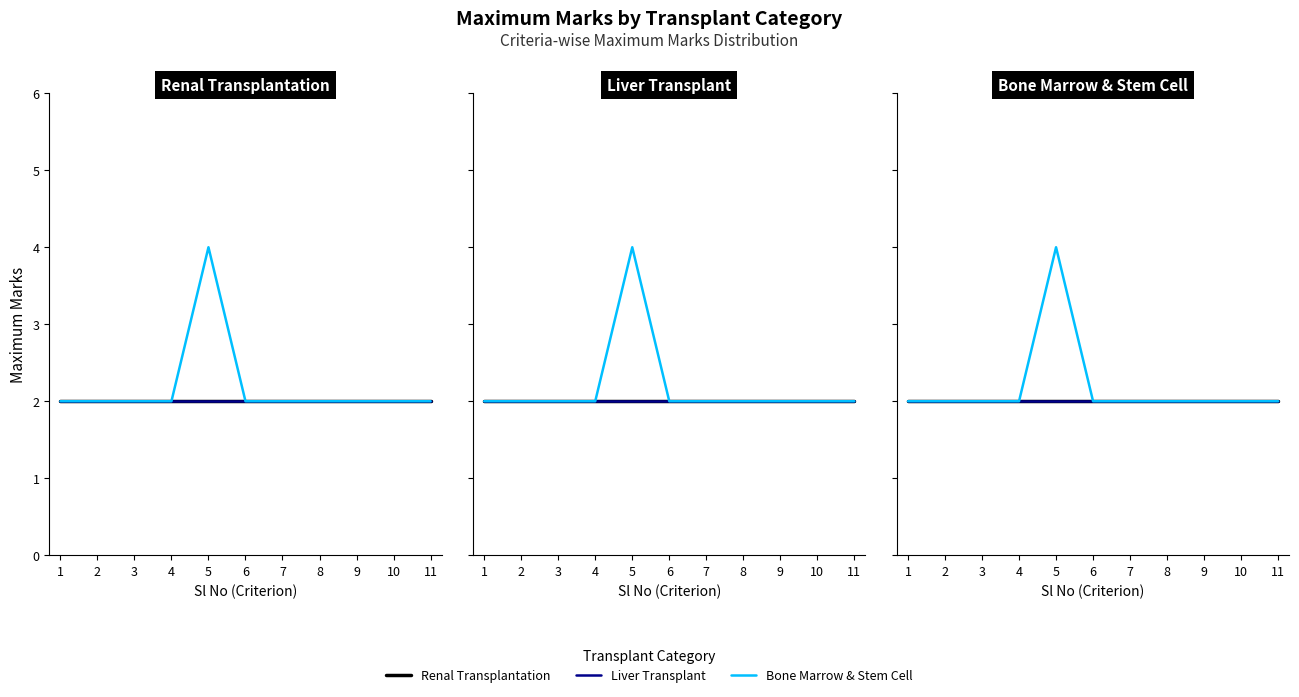

Reading left to right, transcribe all the data shown in this chart.

Renal Transplantation: 1=2	2=2	3=2	4=2	5=2	6=2	7=2	8=2	9=2	10=2	11=2
Liver Transplant: 1=2	2=2	3=2	4=2	5=2	6=2	7=2	8=2	9=2	10=2	11=2
Bone Marrow & Stem Cell: 1=2	2=2	3=2	4=2	5=4	6=2	7=2	8=2	9=2	10=2	11=2